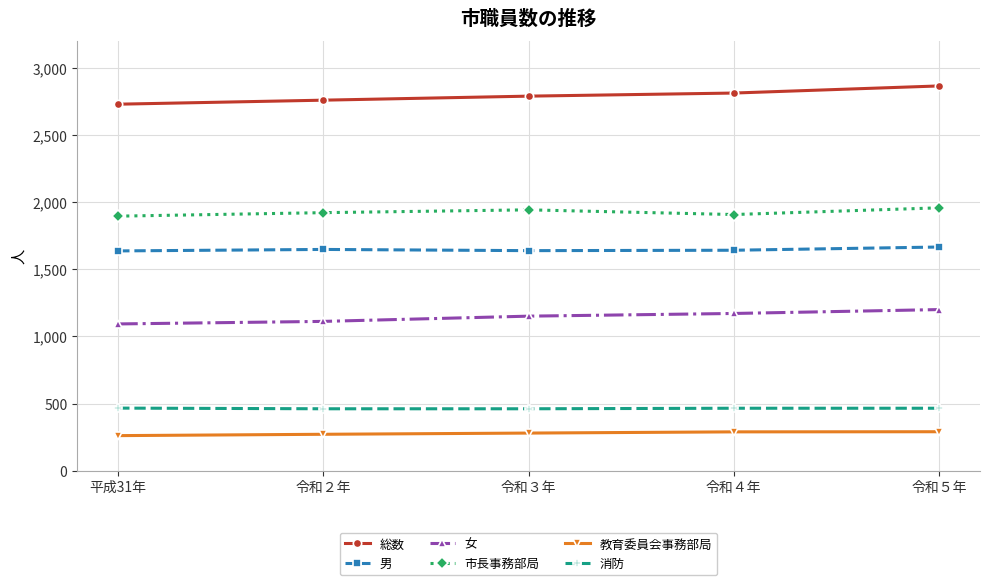

At how many categories does at least one series exceed 1030?

5